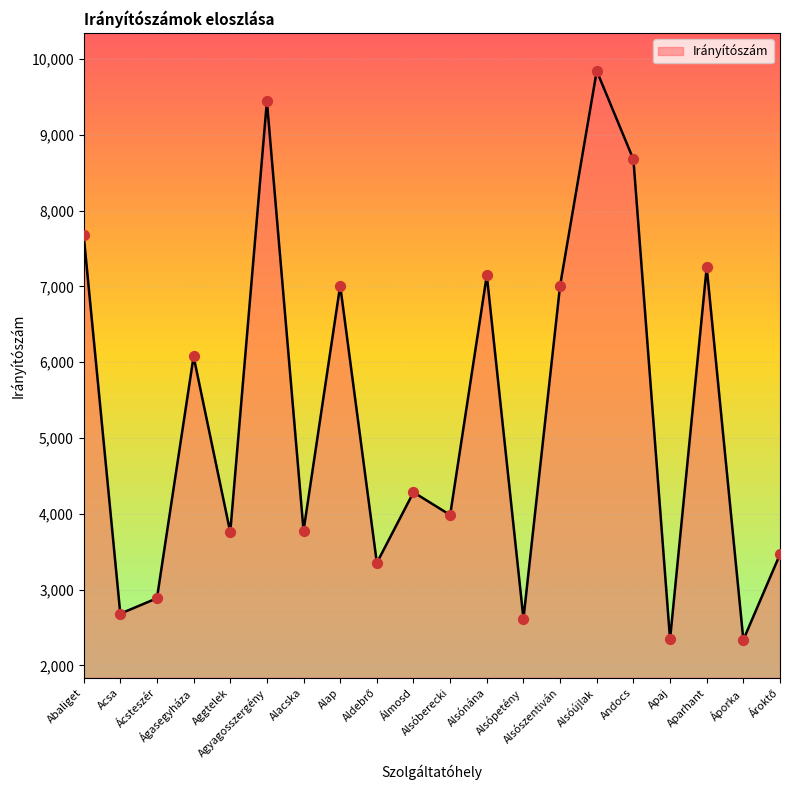

Between Alsónána and Aggtelek, which is larger?

Alsónána